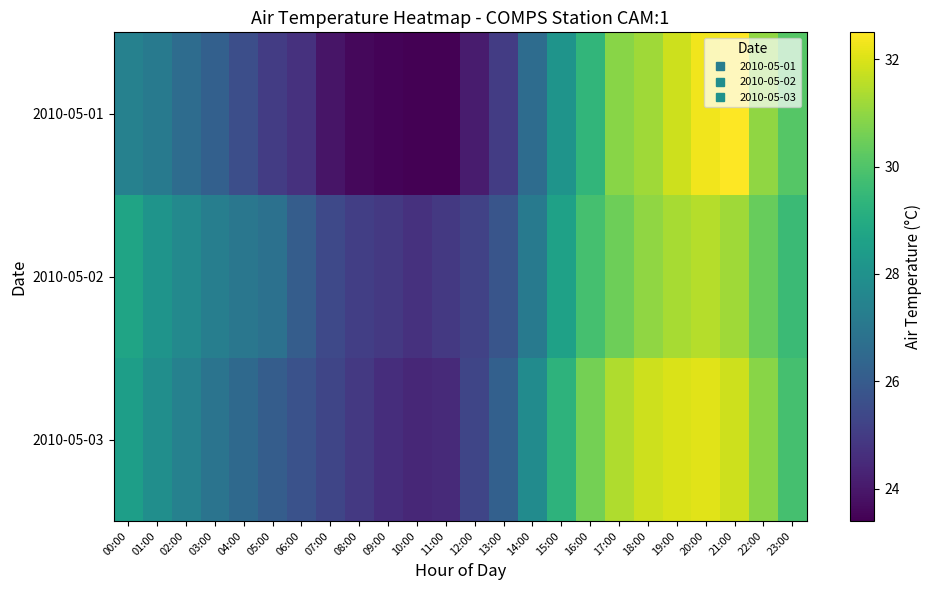

Which has a higher value, 01:00 or 00:00?

00:00